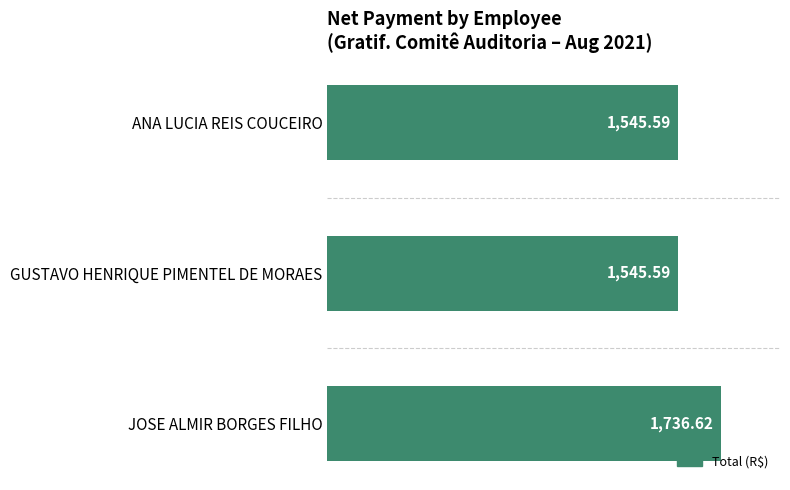

How many distinct data groups are displayed?

1